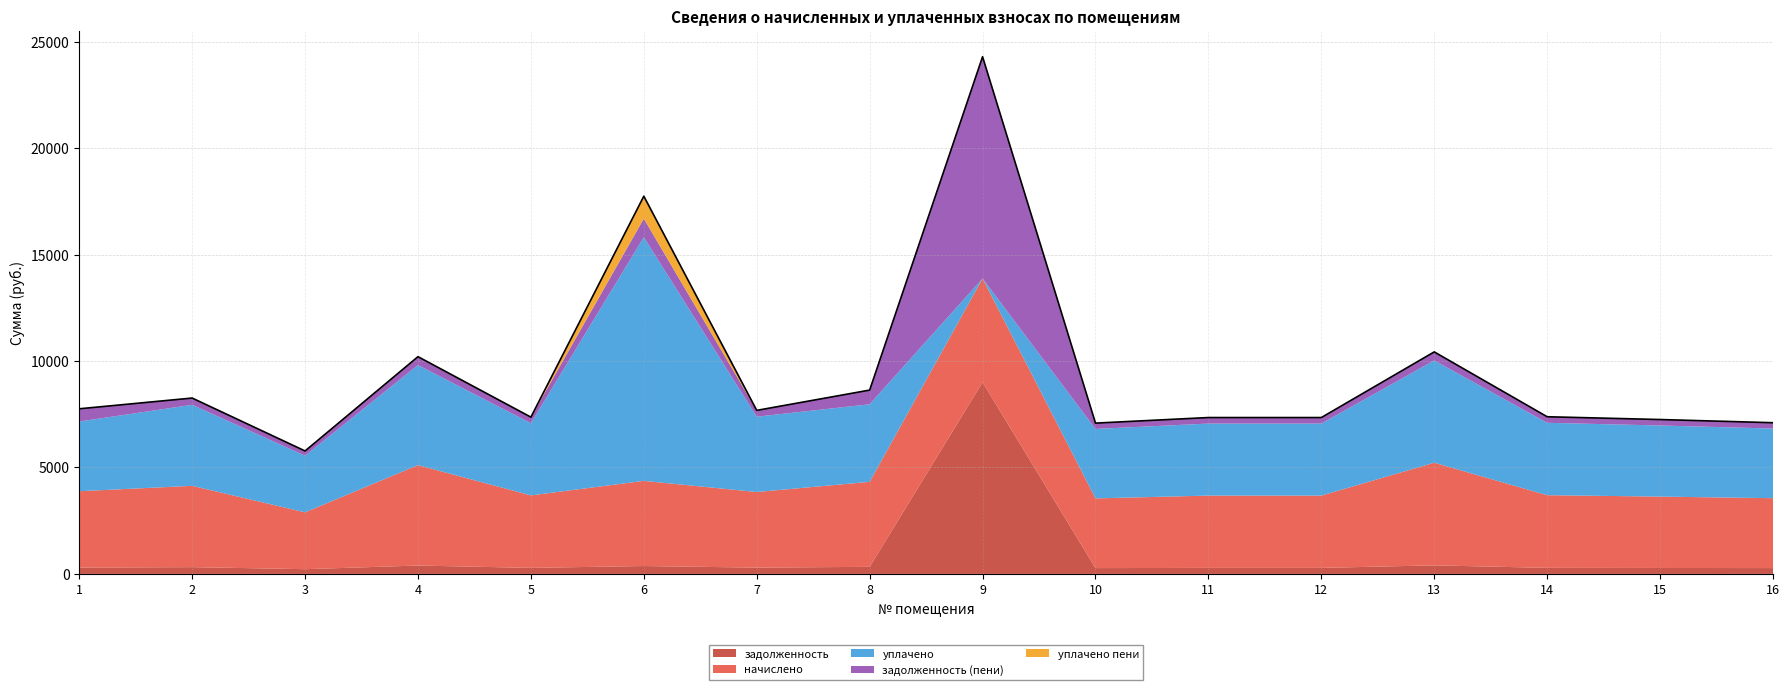

What is the difference between the second highest and minimum values in the уплачено series?

4804.4